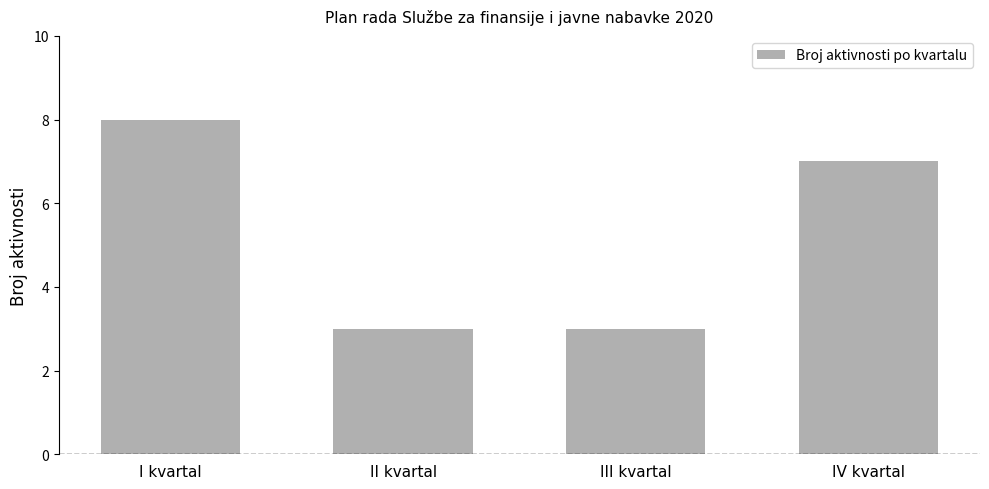

What is the maximum value shown in the chart?

8